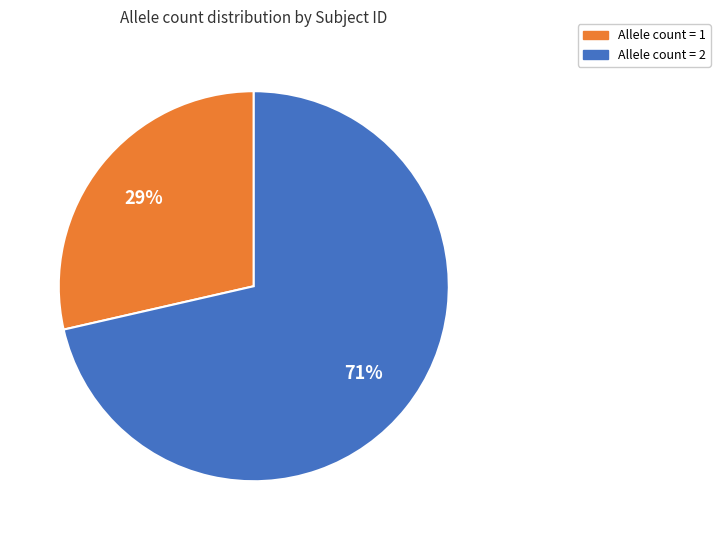

Is there any slice that represents more than half of the pie?

Yes